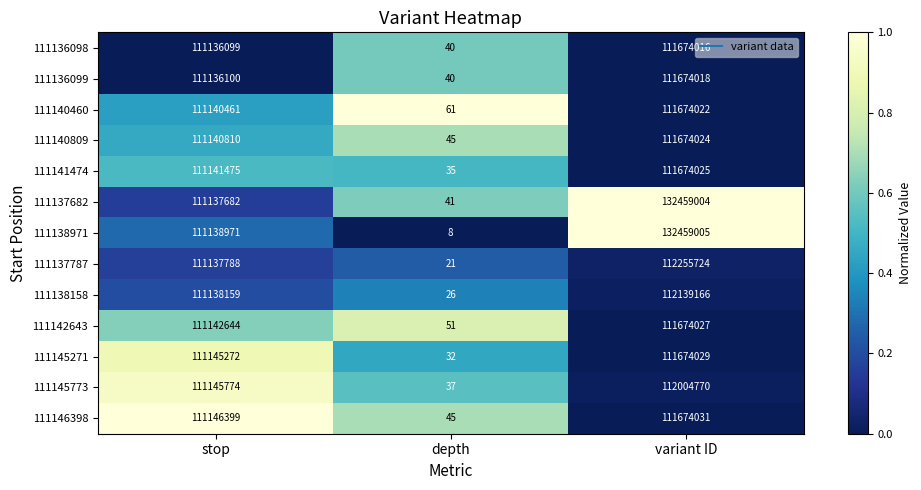

Which series changed the most between stop and variant ID?

111137682